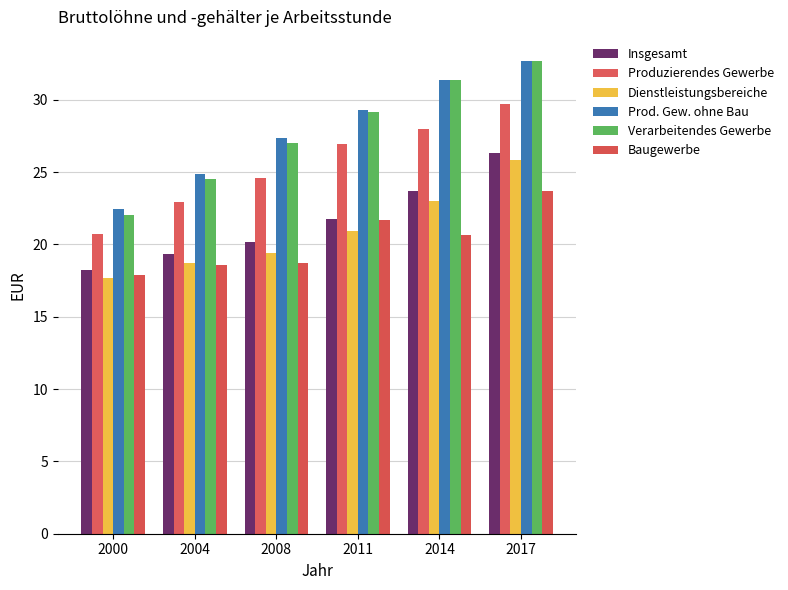

What is the value of the Baugewerbe bar at the 3rd from the left?

18.7